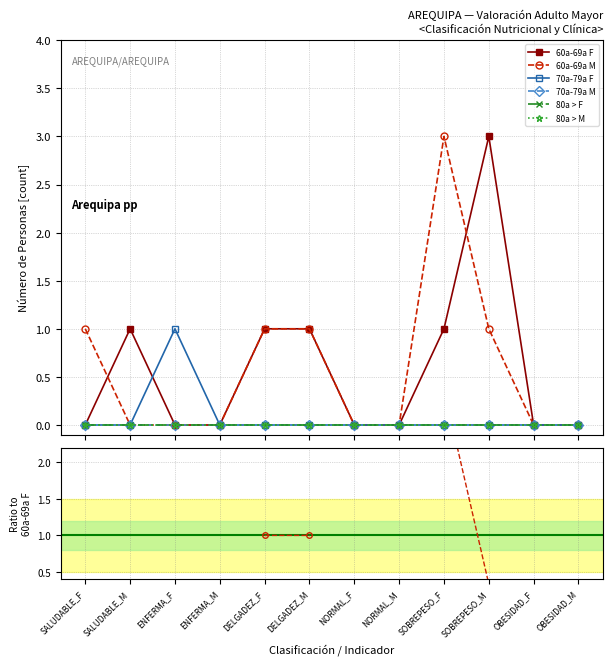

Which series has the largest range (max minus min)?

60a-69a F